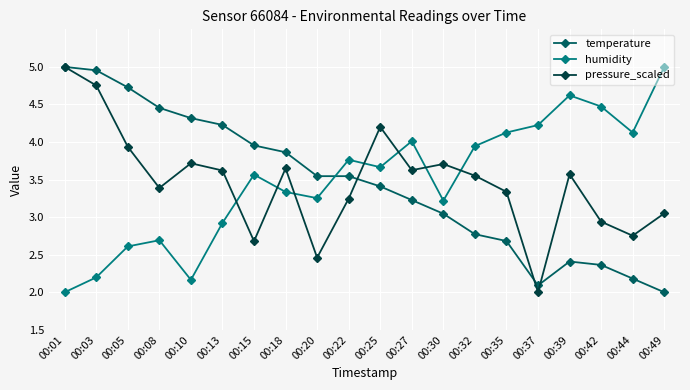

What are all the series names shown in the legend?

temperature, humidity, pressure_scaled